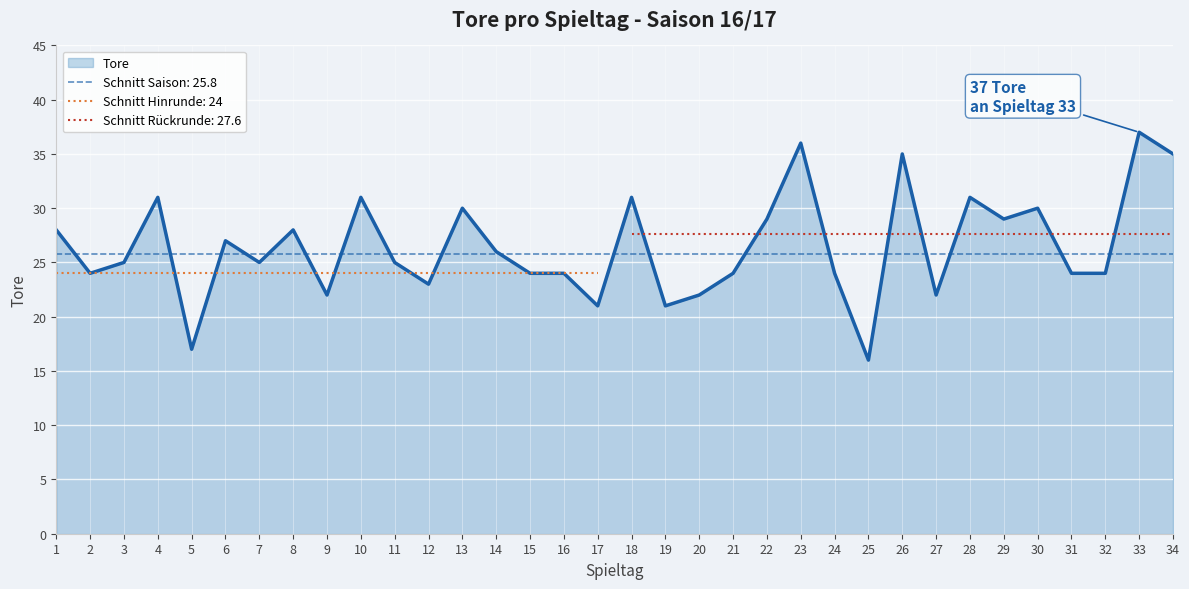

At which category does the data reach its first local valley?

2